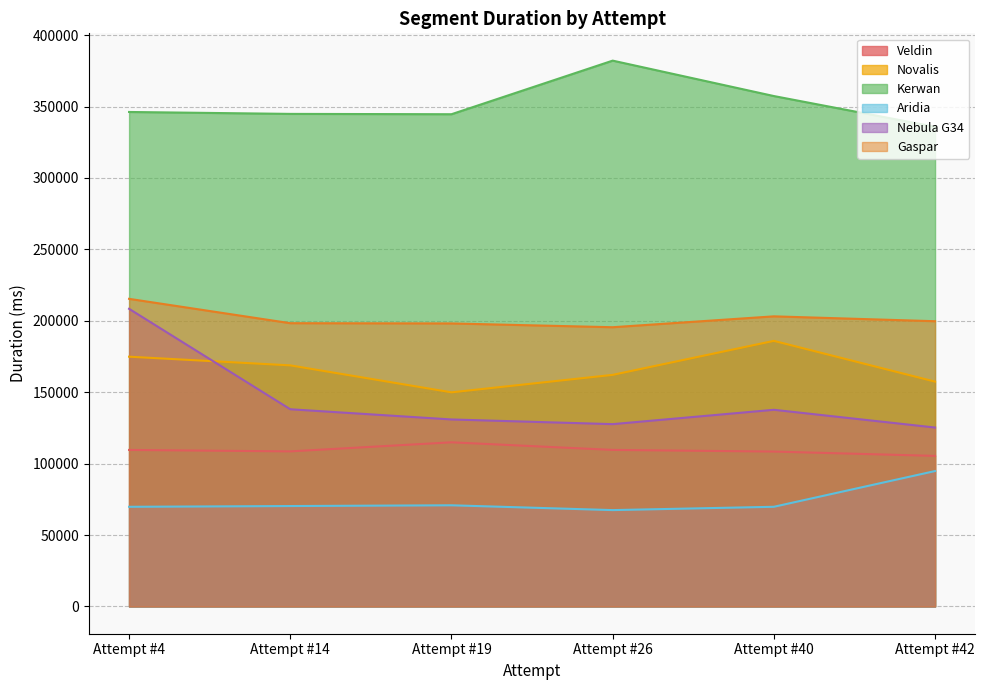

List the labels in order of Nebula G34 value, largest first.

Attempt #4, Attempt #14, Attempt #40, Attempt #19, Attempt #26, Attempt #42